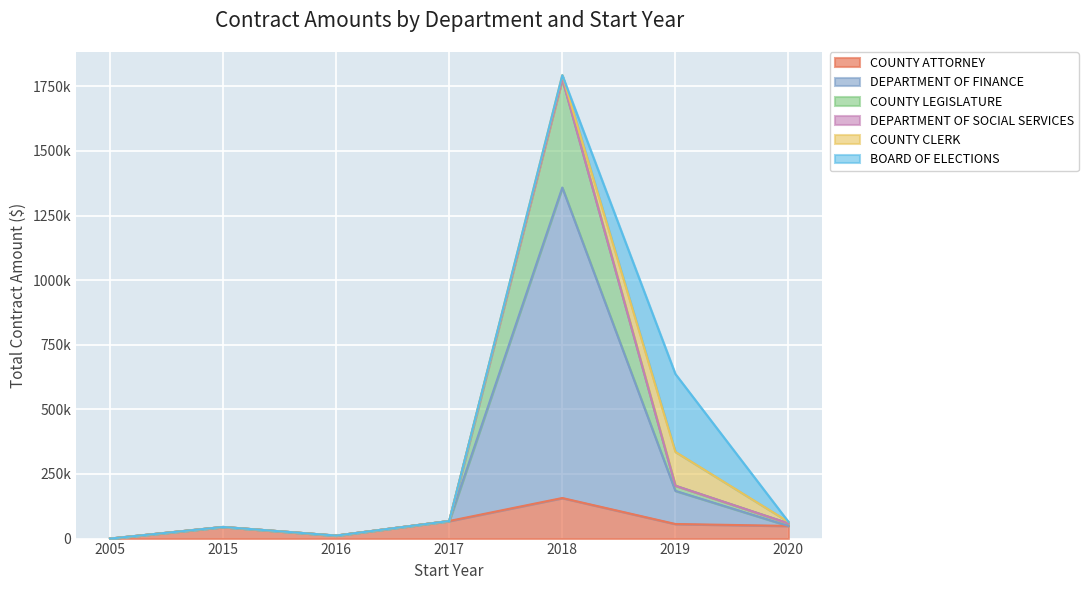

The value of COUNTY LEGISLATURE at 2005 is 0.0. True or false?

True